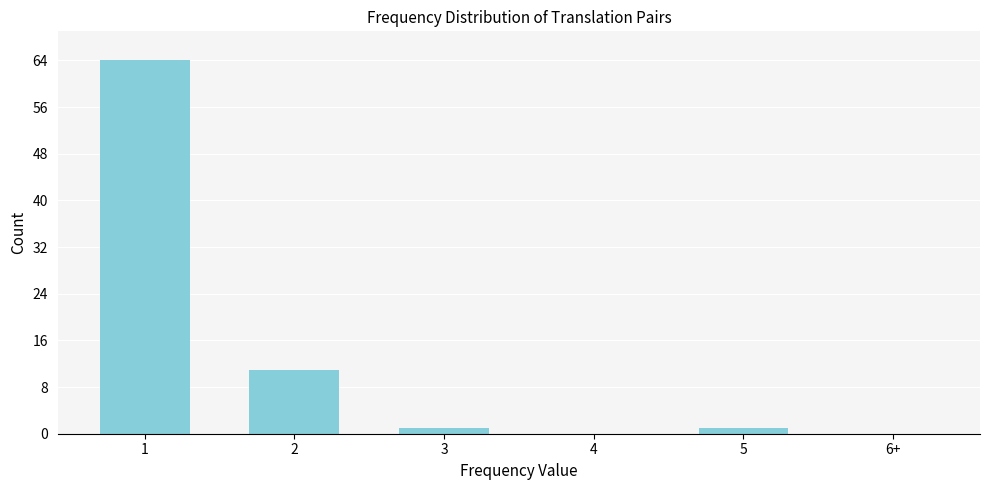

Reading left to right, what are all the values shown in this chart?

1=64	2=11	3=1	4=0	5=1	6+=0